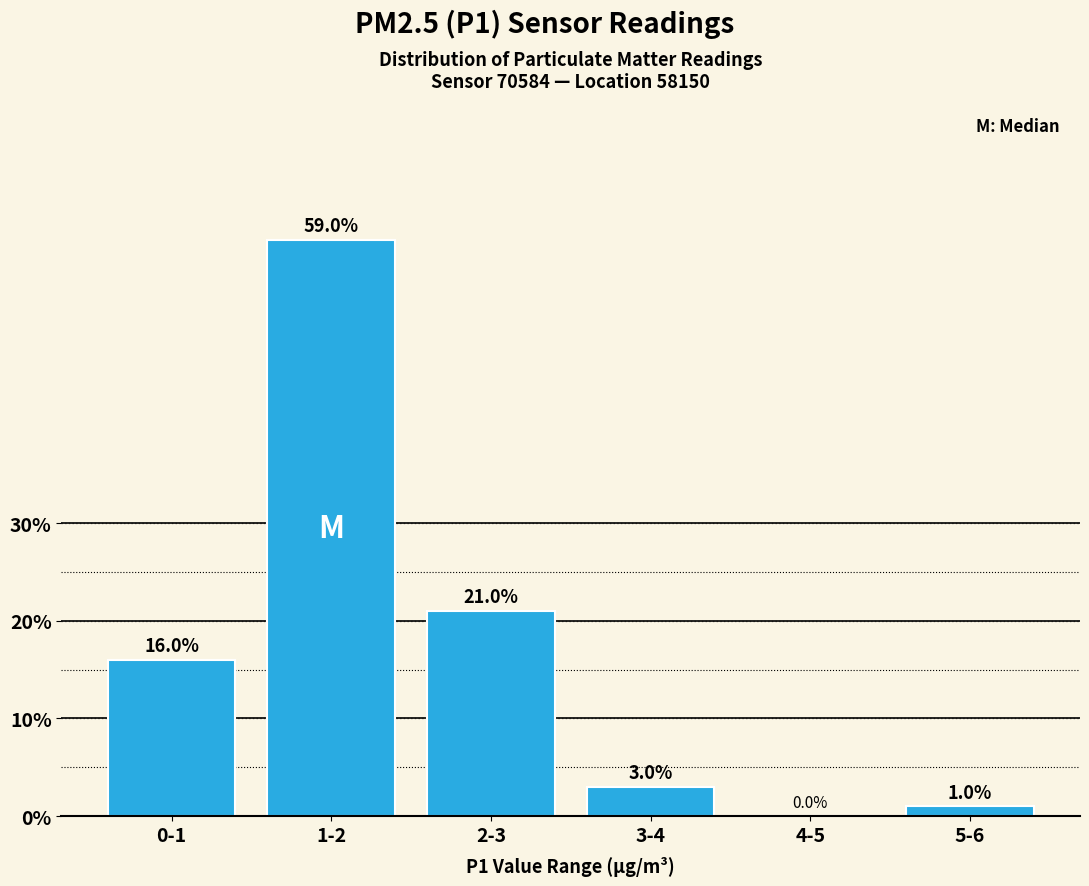

Reading left to right, extract all data points from this chart.

0-1=16	1-2=59	2-3=21	3-4=3	4-5=0	5-6=1